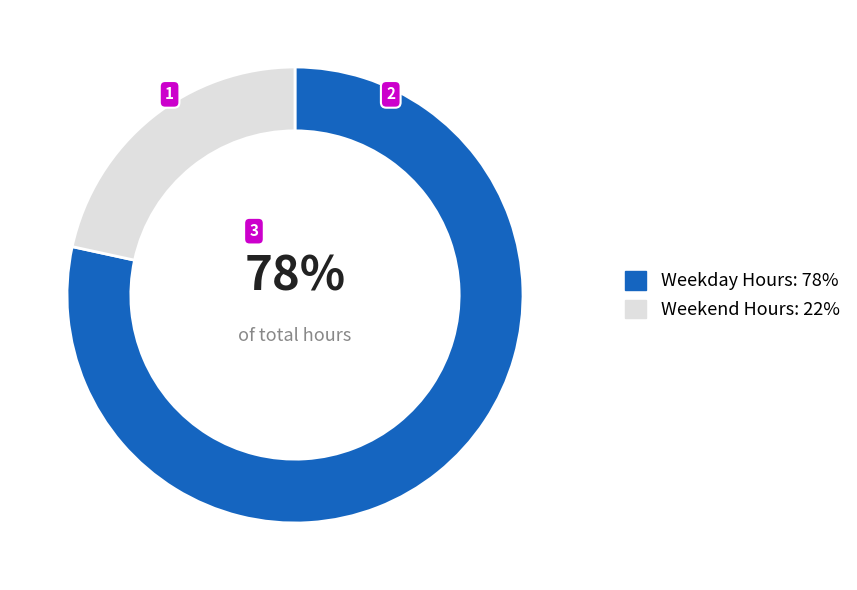

To the nearest percent, what percentage of the pie is Weekday Hours: 78%?

78%